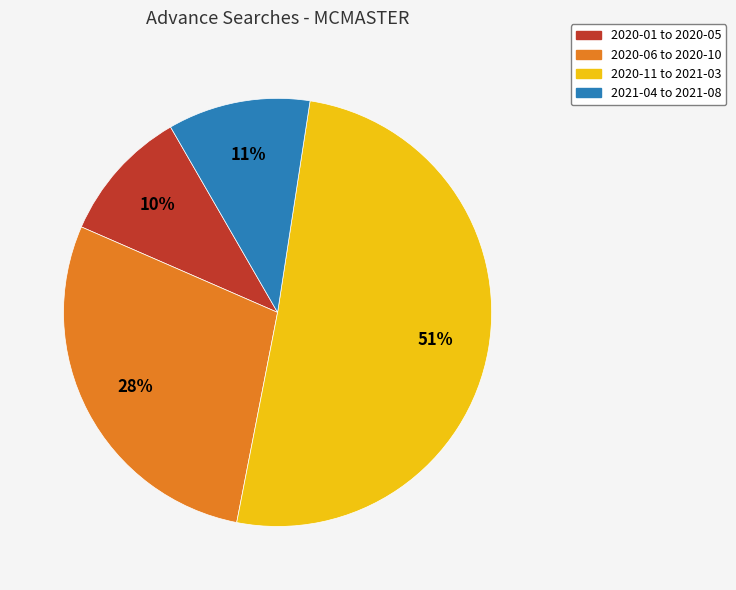

Is there any slice that represents more than half of the pie?

Yes